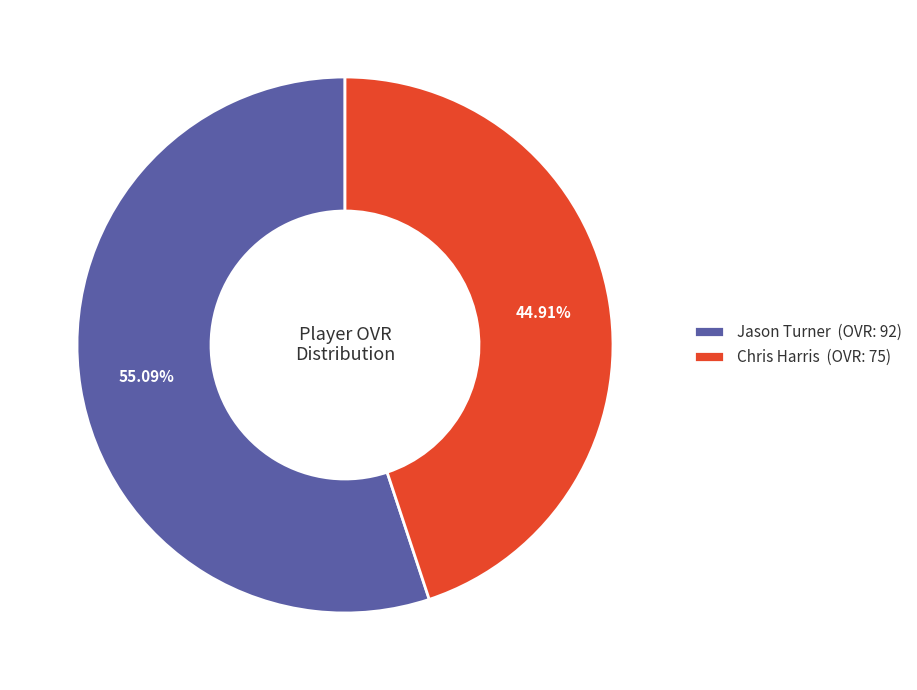

What is the largest slice in the pie chart?

Jason Turner